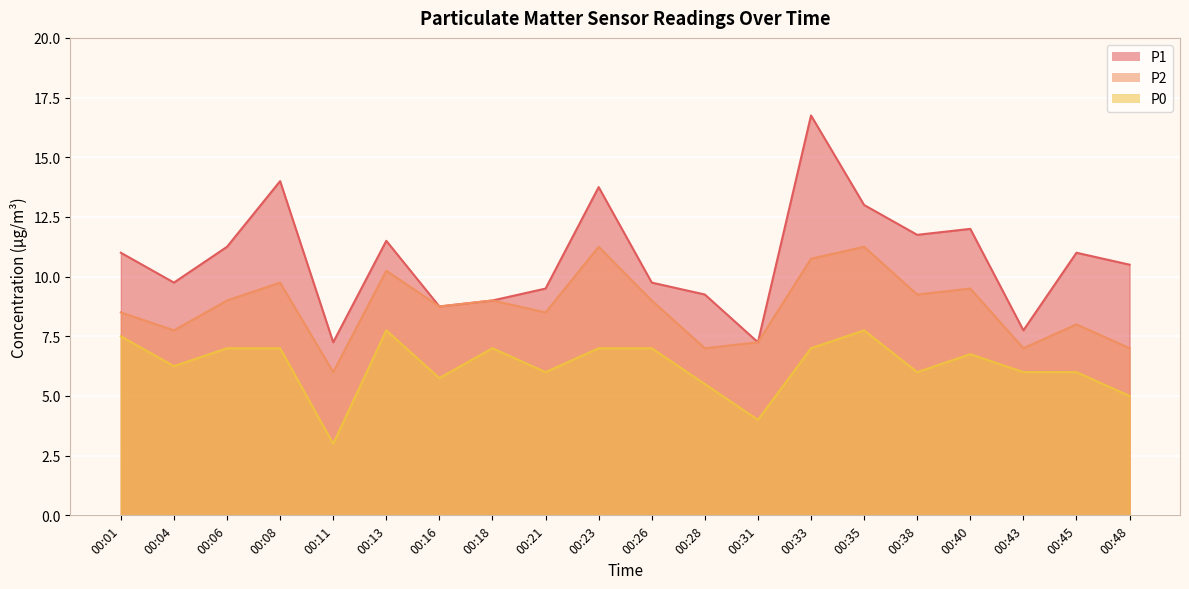

True or false: P1 has a value of 11.5 at 00:13.

True